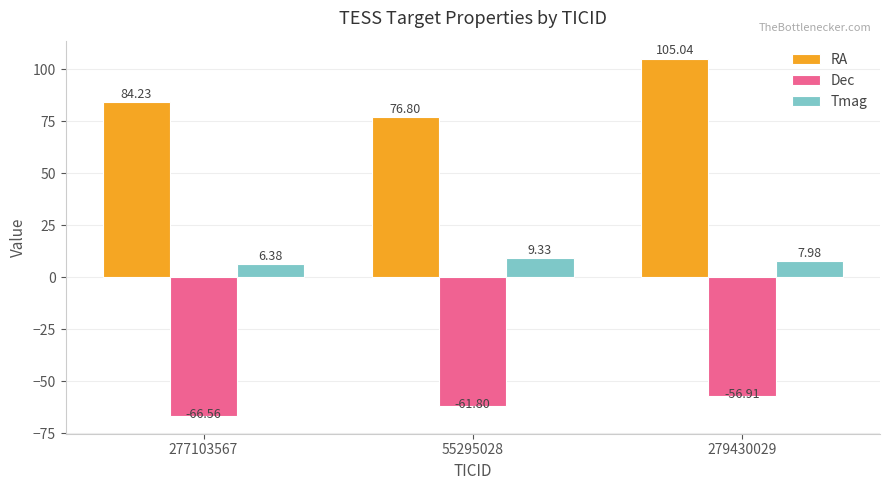

The Dec series shows -56.9 at 279430029. True or false?

True